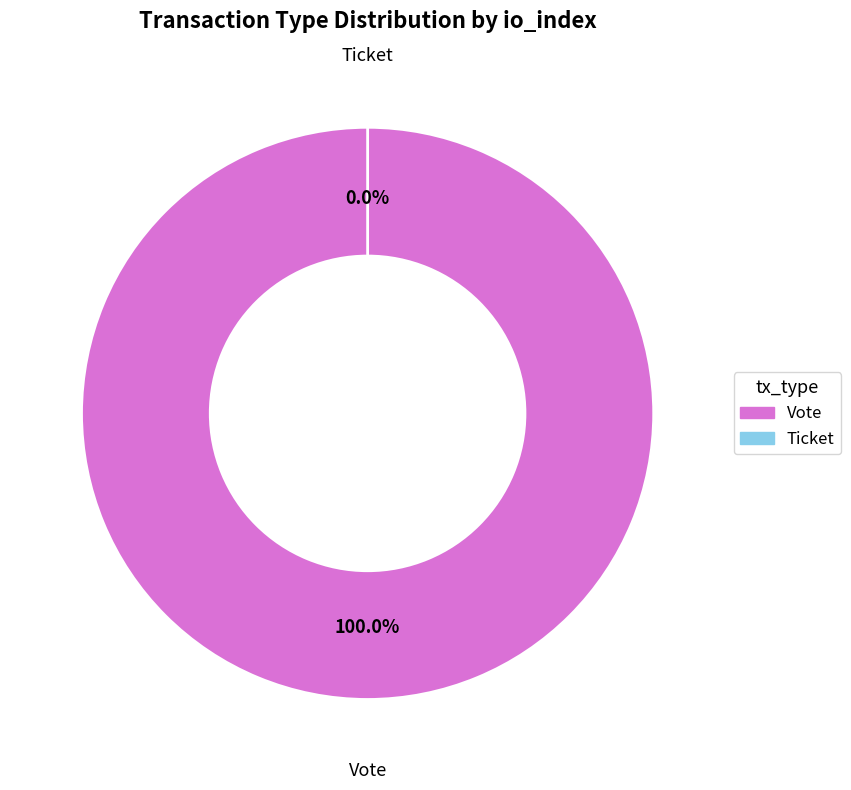

Is there a majority slice in this chart?

Yes